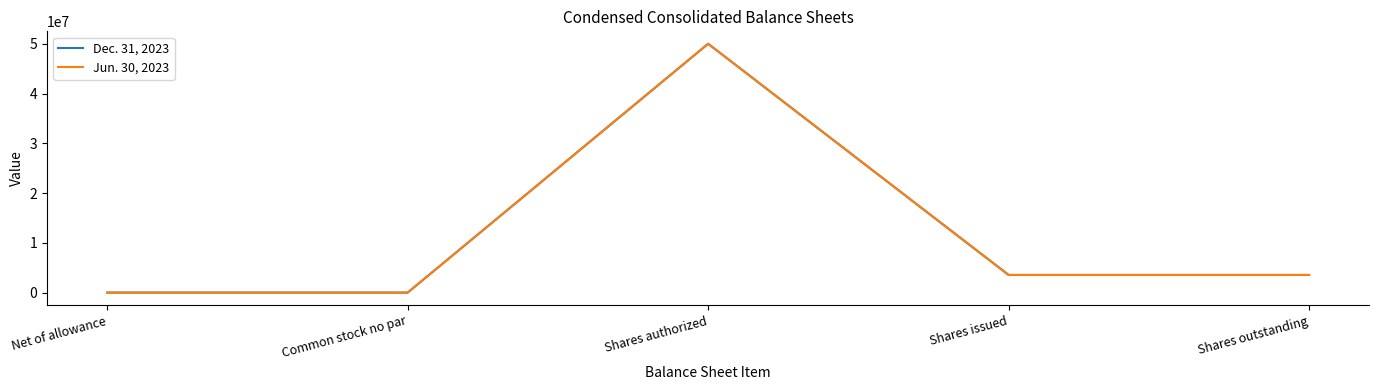

What is the sum of all Dec. 31, 2023 values?

57082090